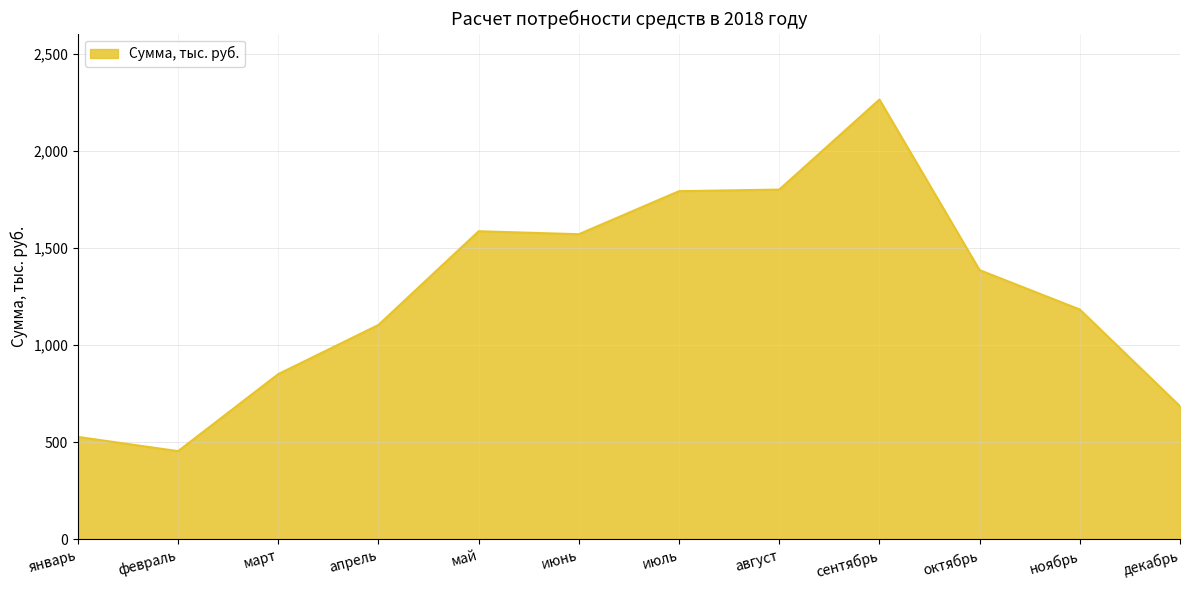

What is the difference between the values at апрель and декабрь?

418.5